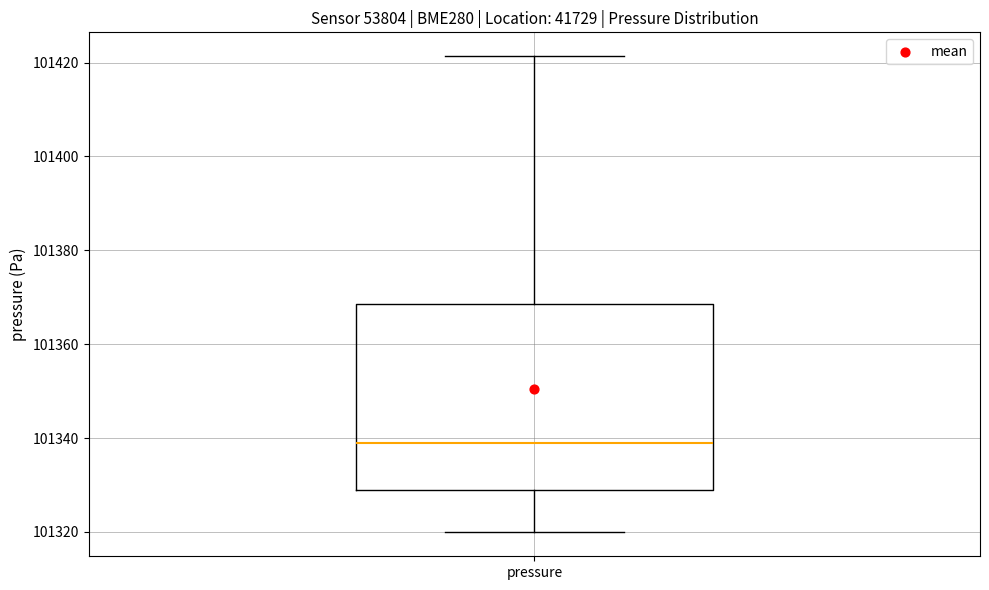

Where does the median line of the box for pressure sit on the y-axis? The values are not printed on the chart, so give them approximately, as read against the axis.

101338